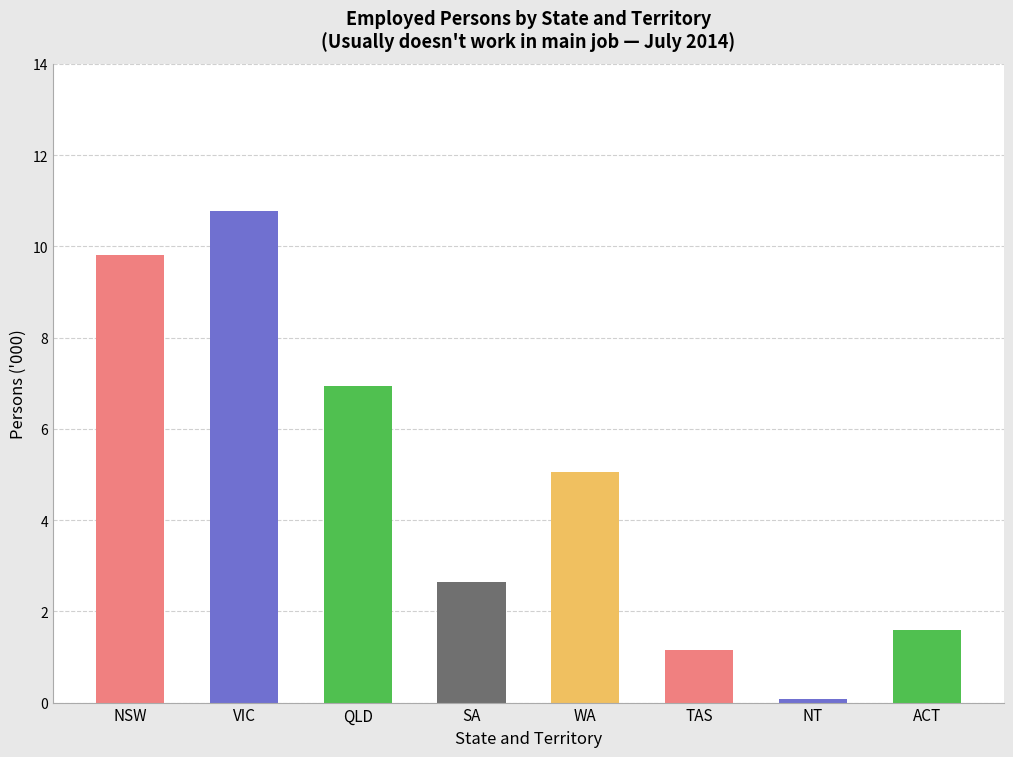

Read the Employed full-time value at Northern Territory.

0.1